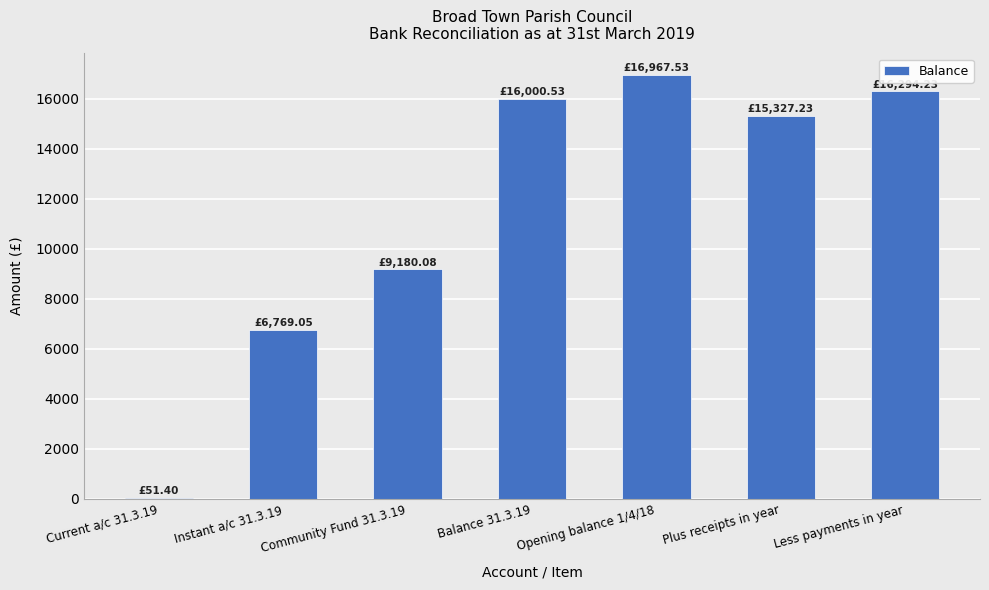

Reading left to right, what are all the values shown in this chart?

Current a/c 31.3.19=51.4	Instant a/c 31.3.19=6769.1	Community Fund 31.3.19=9180.1	Balance 31.3.19=16000.5	Opening balance 1/4/18=16967.5	Plus receipts in year=15327.2	Less payments in year=16294.2